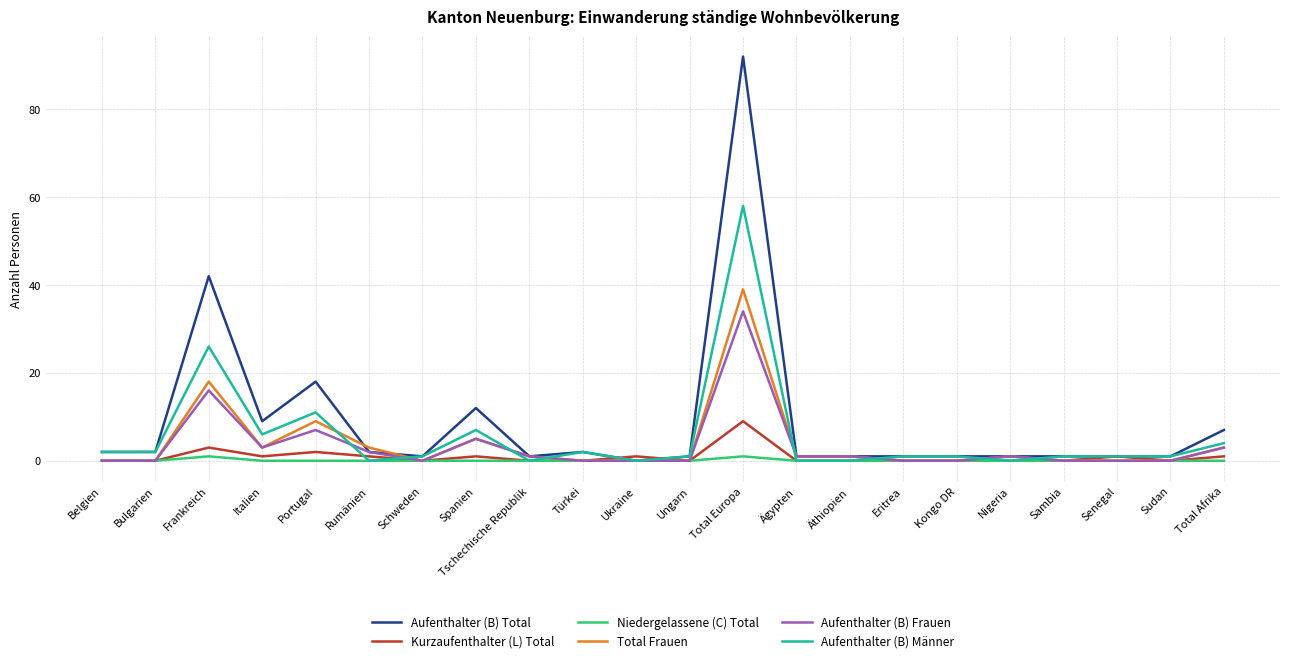

Is it true that Total Frauen equals 21 at Bulgarien?

False